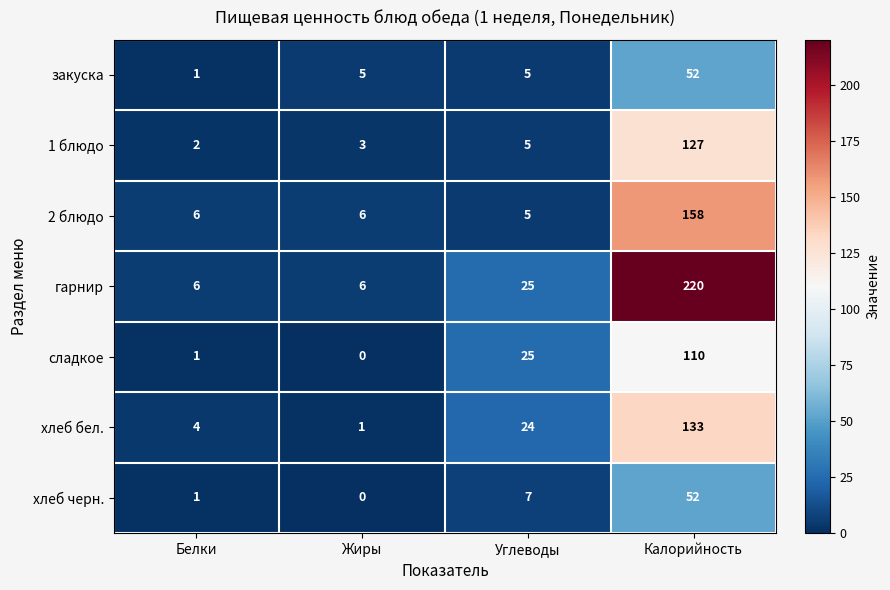

What is the total value across all series at Углеводы?

96